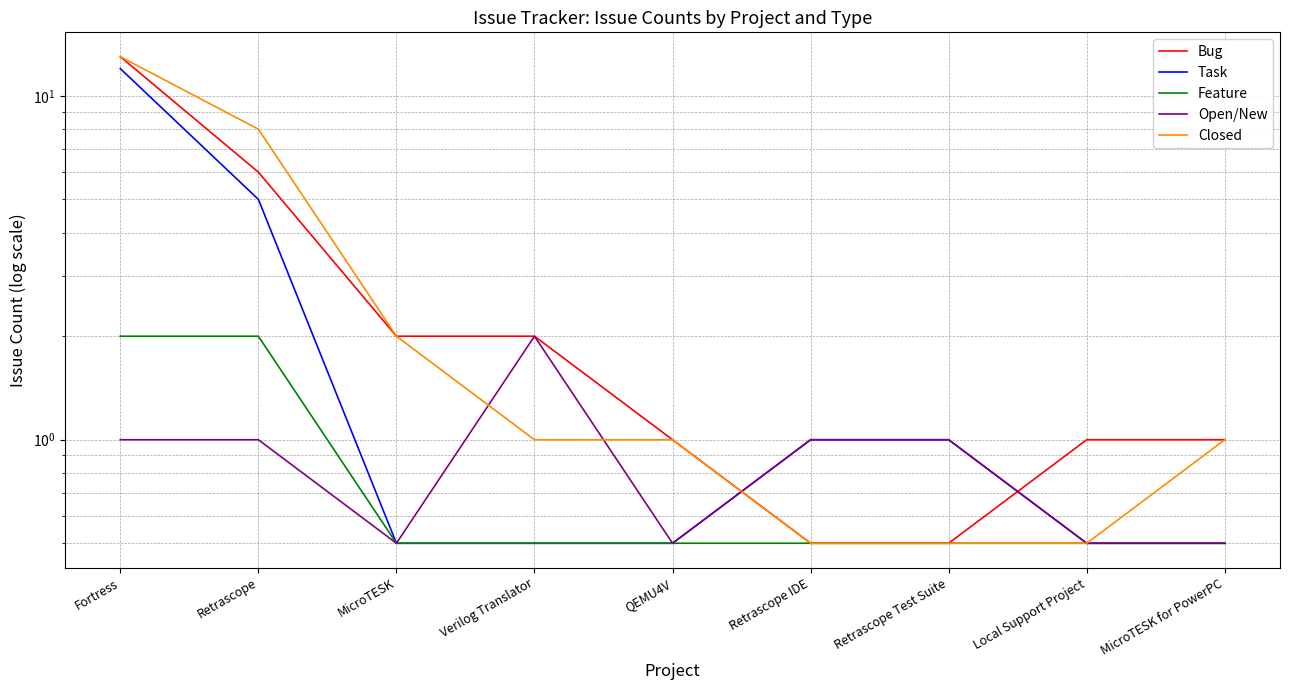

The value of Bug at MicroTESK for PowerPC is 0.3. True or false?

False